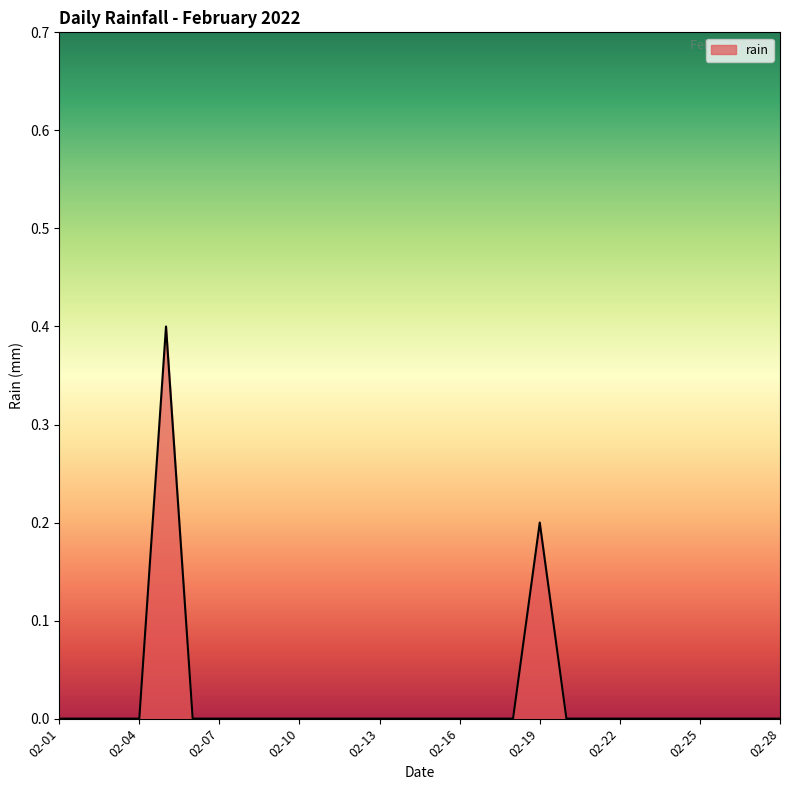

How many lines are shown in the chart?

1